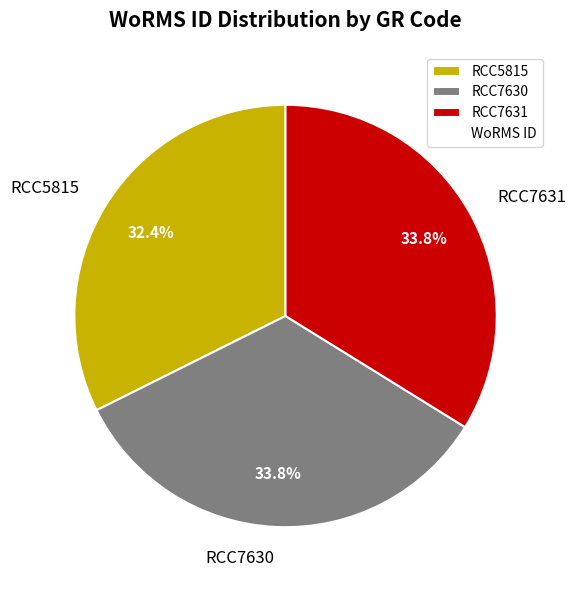

To the nearest percent, what is the difference between the RCC5815 and RCC7630 slice percentages?

1%